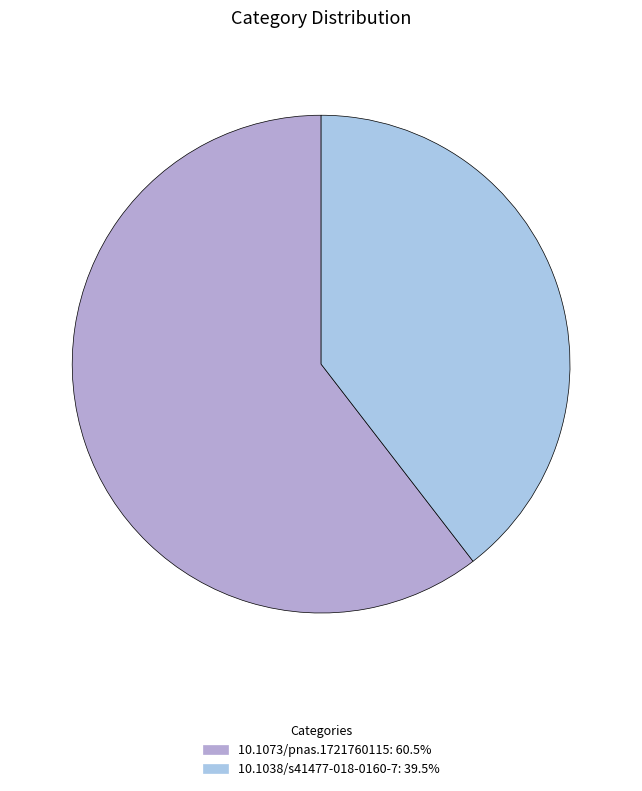

What is the largest slice in the pie chart?

10.1073/pnas.1721760115